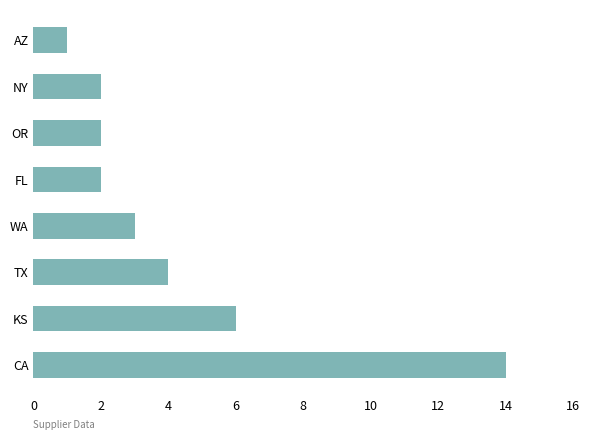

True or false: the data shows 3 at WA.

True